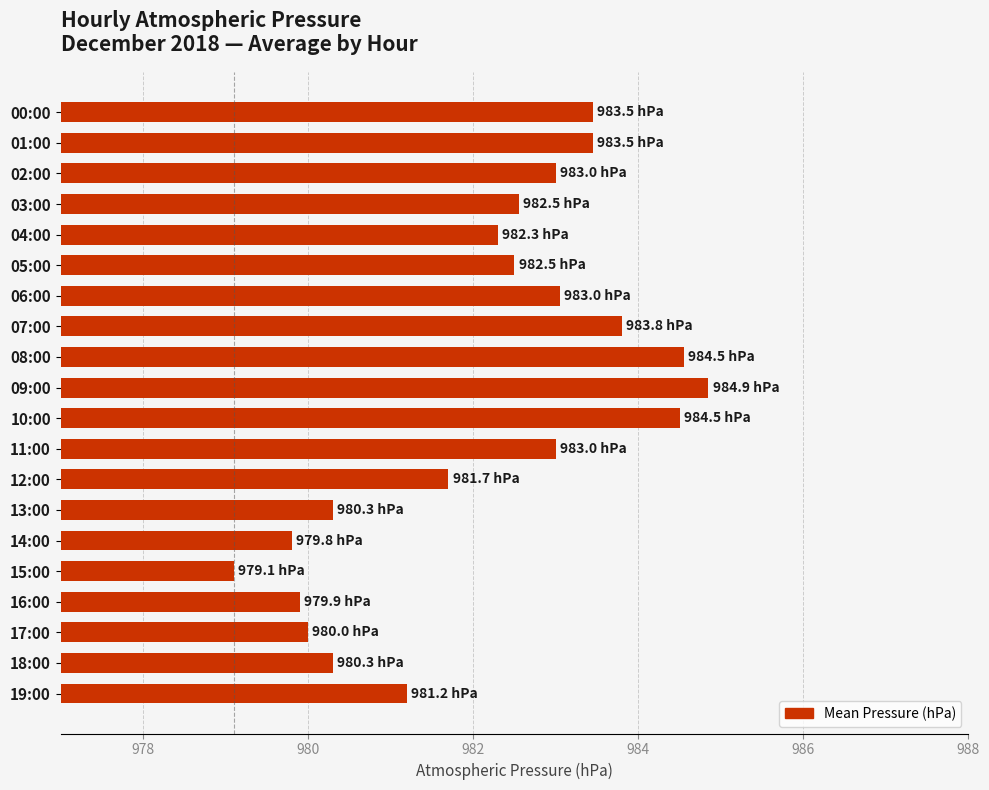

How many data points are less than 982?

8